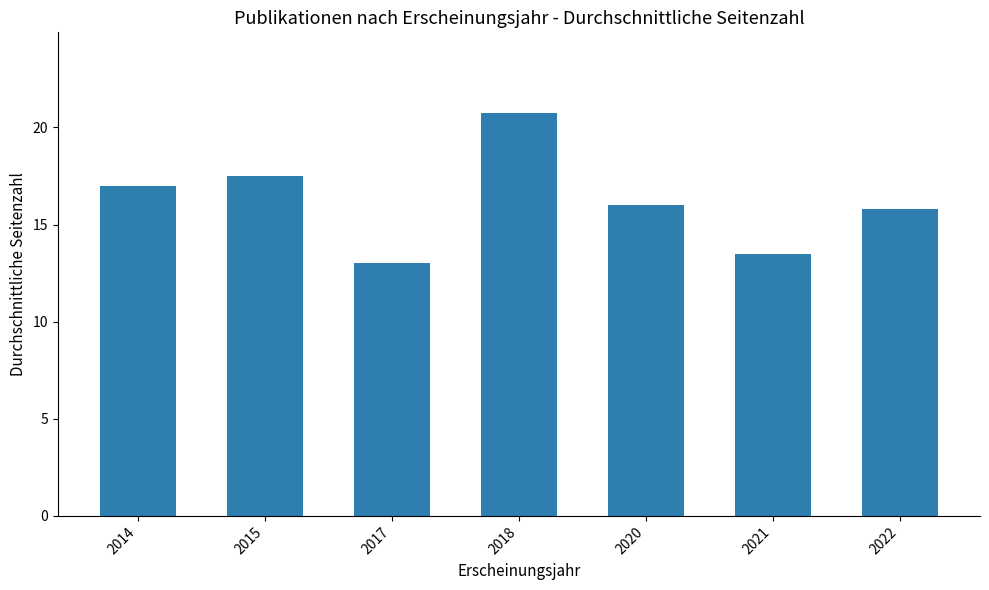

What is the greatest value displayed?

20.8